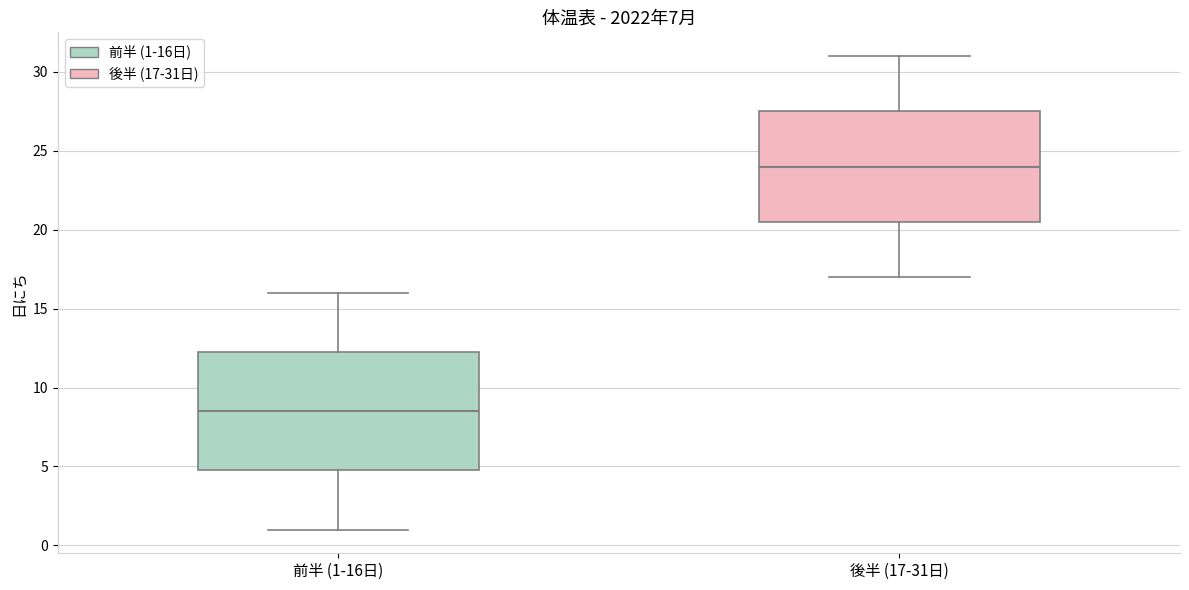

Comparing the boxes themselves (not the whiskers), which one is the tallest?

前半 (1-16日)